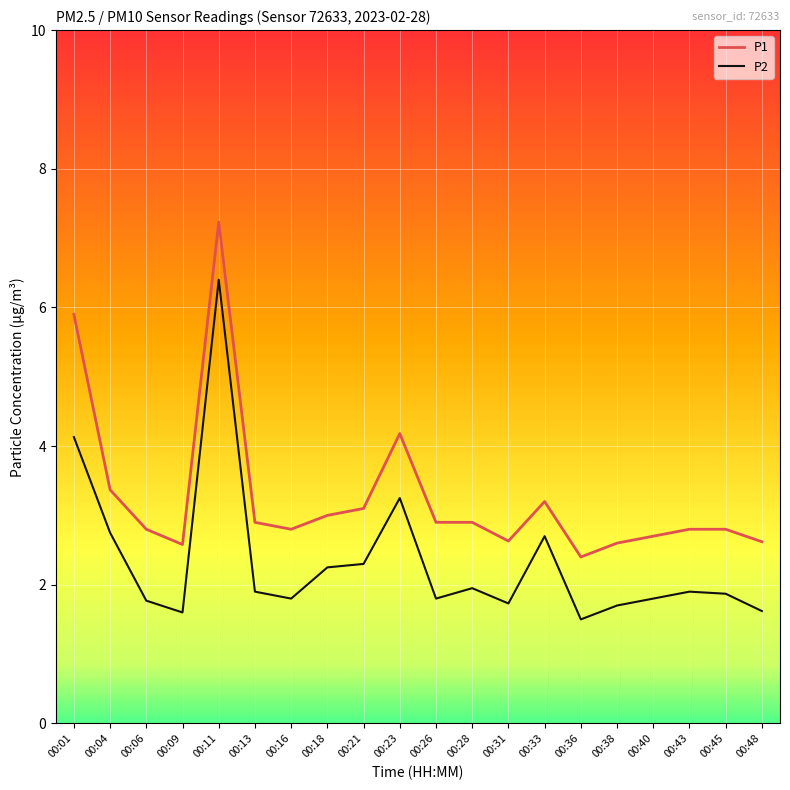

Which category has the lowest value in the P1 series?

00:36